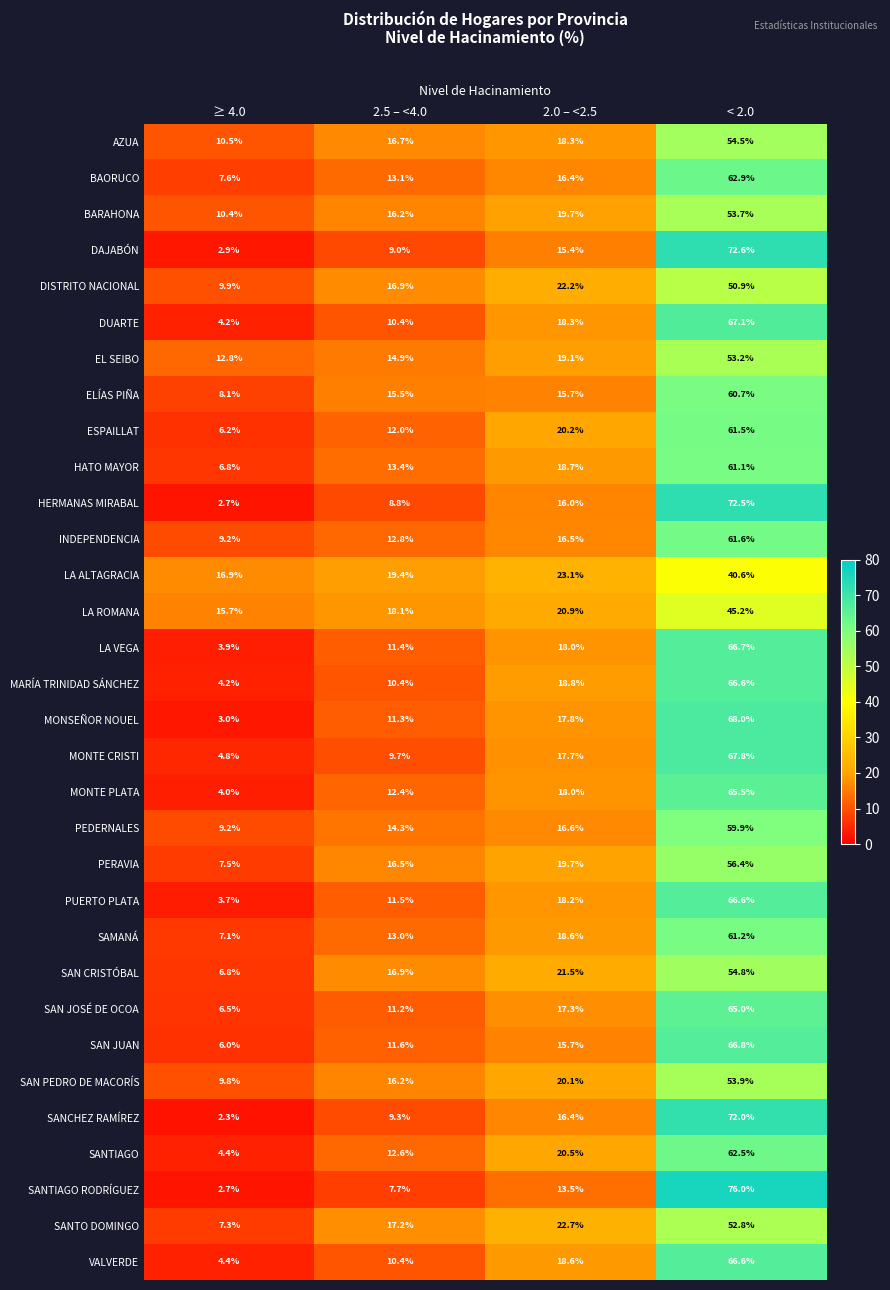

What is the average value of the SANTO DOMINGO series?

25.0